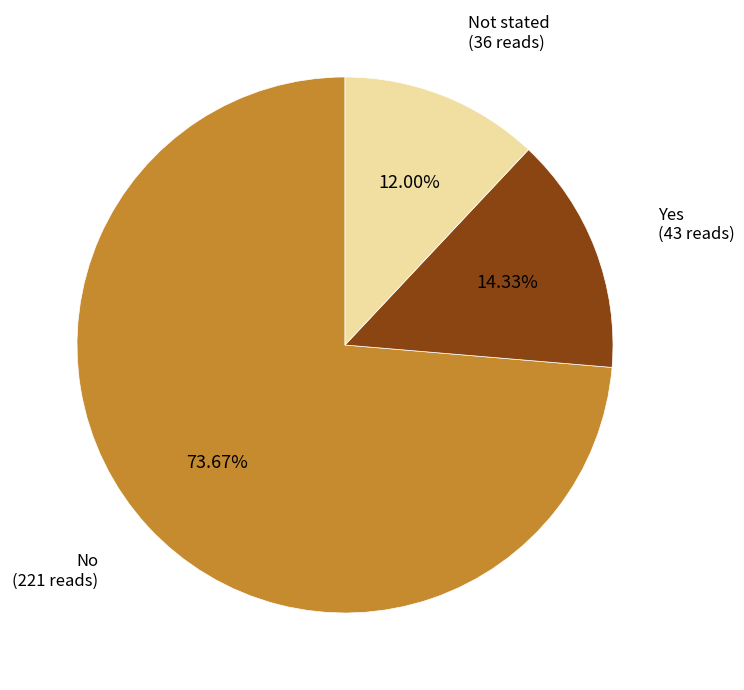

How many slices are in this pie chart?

3